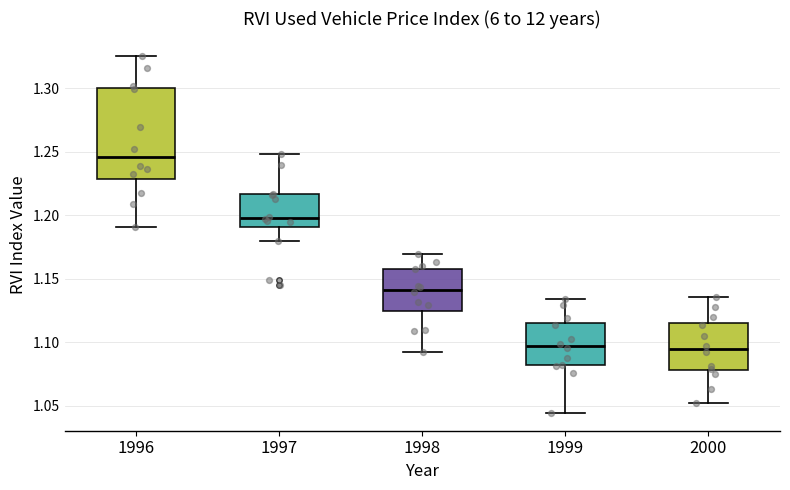

Reading left to right, read every box against the y-axis: the position of its median line, the range the box covers, and the ends of its whiskers. The values are not printed on the chart, so give them approximately, as read against the axis.

1996: median 1.245, box 1.230 to 1.300, whiskers 1.190 to 1.325
1997: median 1.200, box 1.190 to 1.215, whiskers 1.180 to 1.250
1998: median 1.140, box 1.125 to 1.160, whiskers 1.090 to 1.170
1999: median 1.095, box 1.080 to 1.115, whiskers 1.045 to 1.135
2000: median 1.095, box 1.080 to 1.115, whiskers 1.050 to 1.135